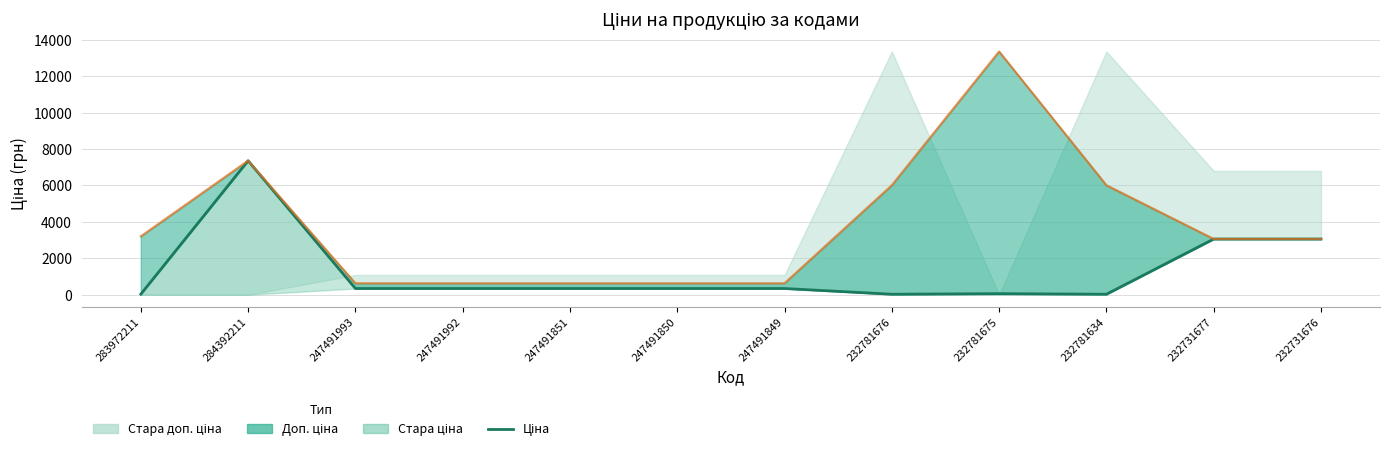

What is the label of the 3rd point from the left?

247491993